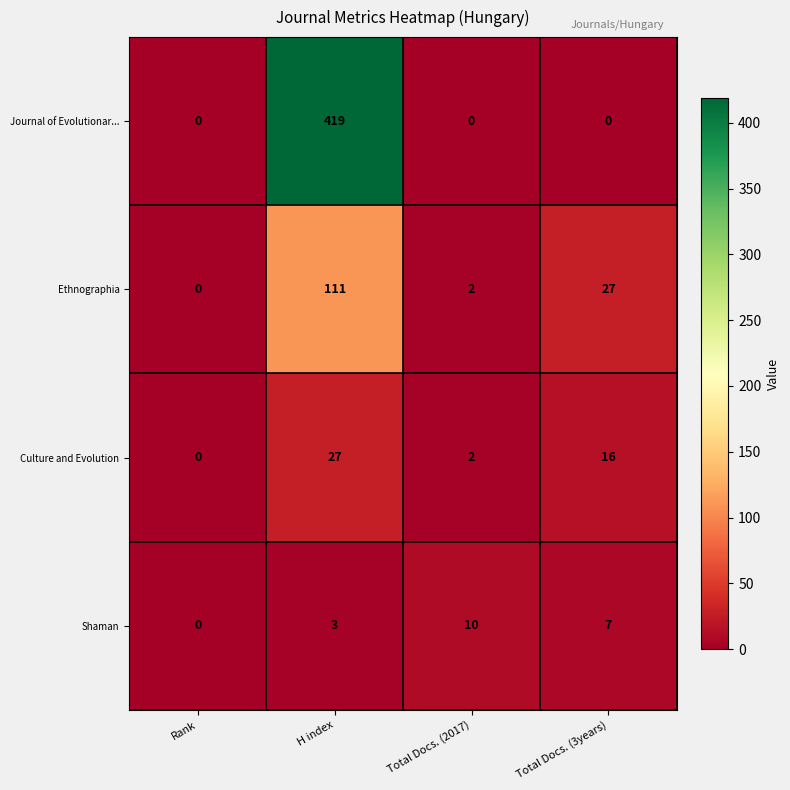

At H index, list the series in order from smallest to largest.

Shaman, Culture and Evolution, Ethnographia, Journal of Evolutionar...